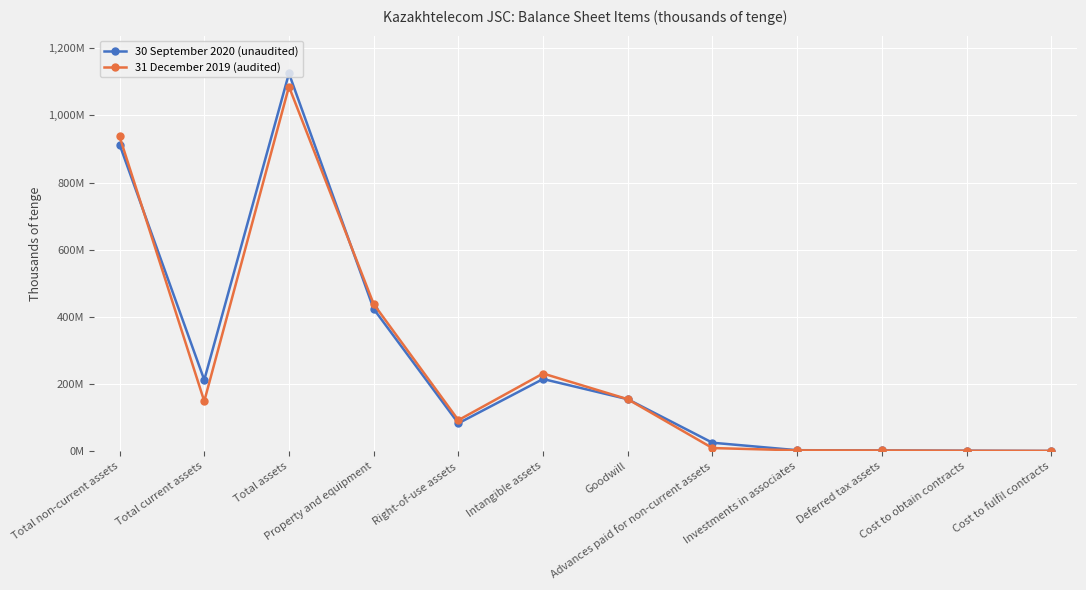

Between Right-of-use assets and Total assets, which is larger?

Total assets